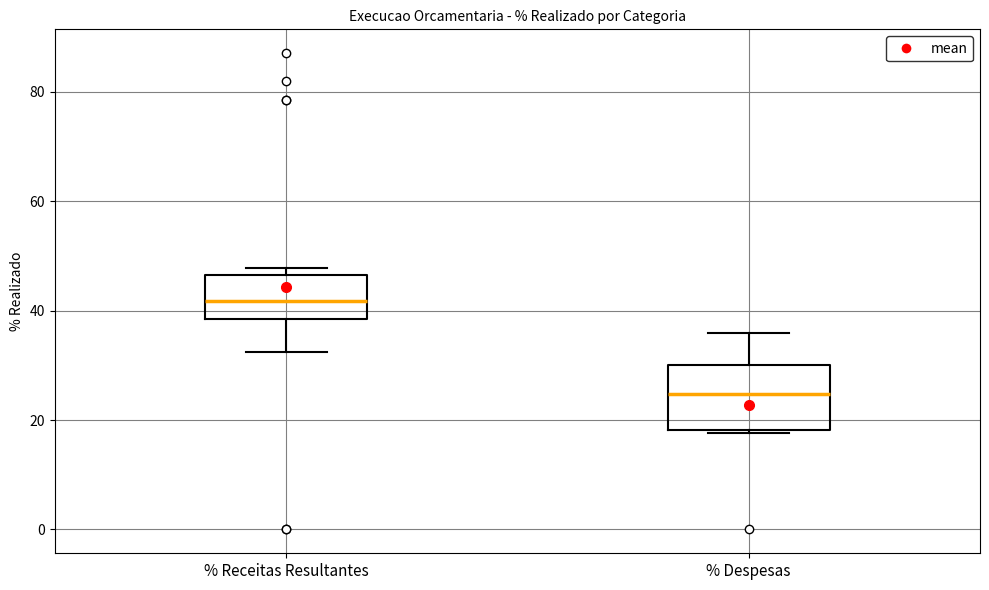

Which box has the highest median line?

% Receitas Resultantes